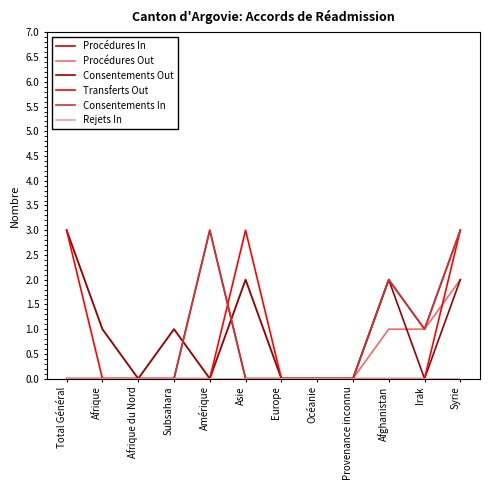

True or false: Procédures In has a value of -2 at Asie.

False